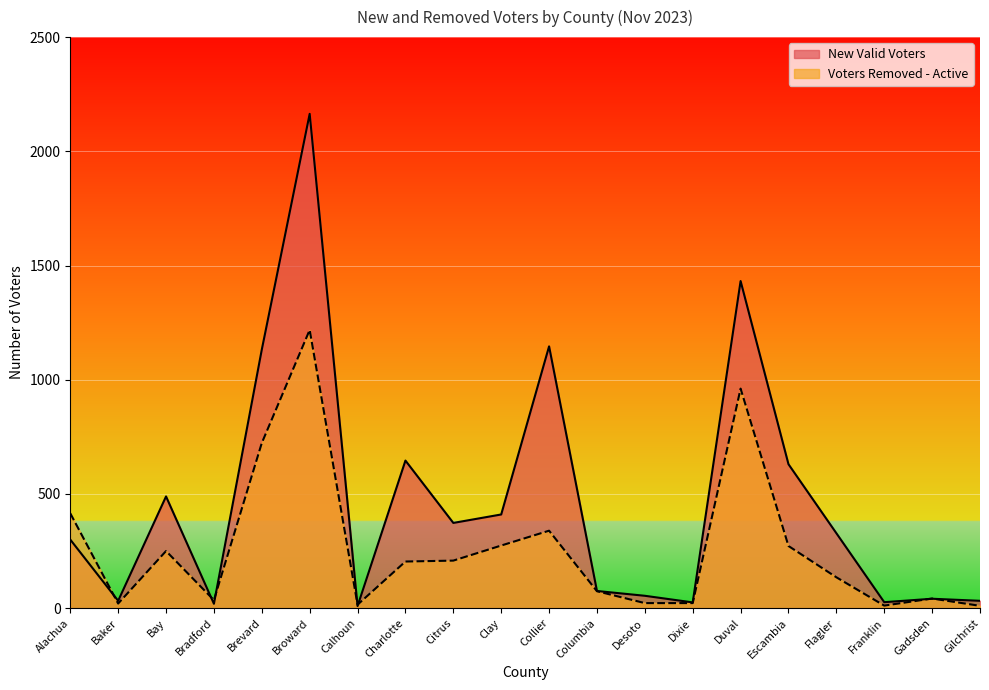

Where does the Voters Removed - Active series first go above 204?

Alachua